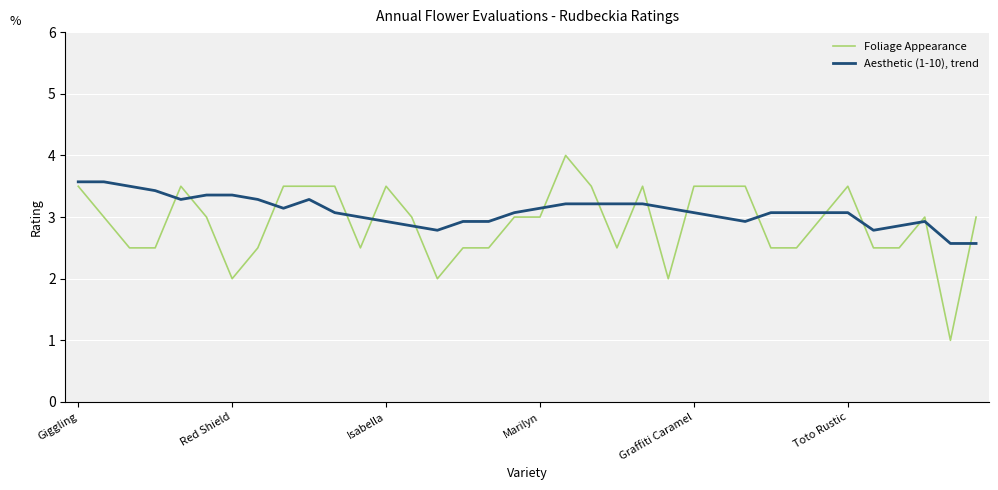

What is the maximum value shown in the chart?

4.0